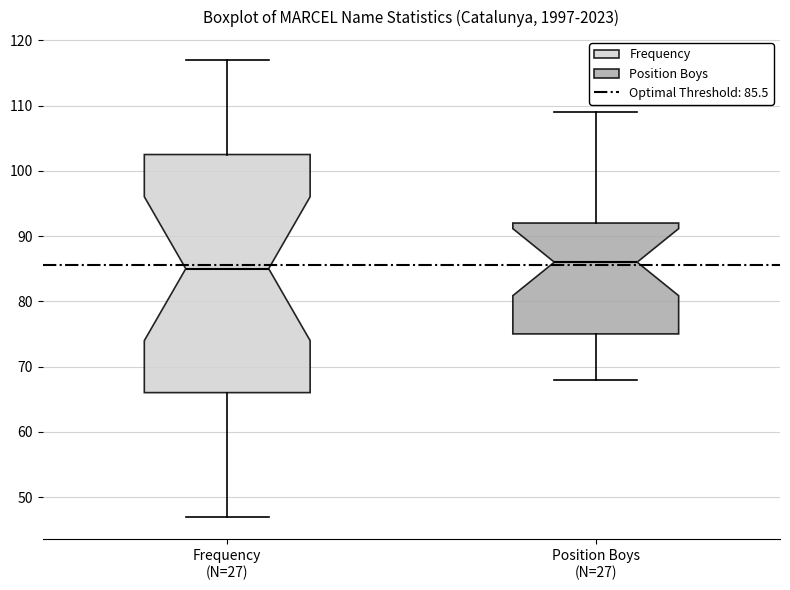

Reading left to right, read every box against the y-axis: the position of its median line, the range the box covers, and the ends of its whiskers. The values are not printed on the chart, so give them approximately, as read against the axis.

Frequency (N=27): median 85, box 66 to 103, whiskers 47 to 117
Position Boys (N=27): median 86, box 75 to 92, whiskers 68 to 109